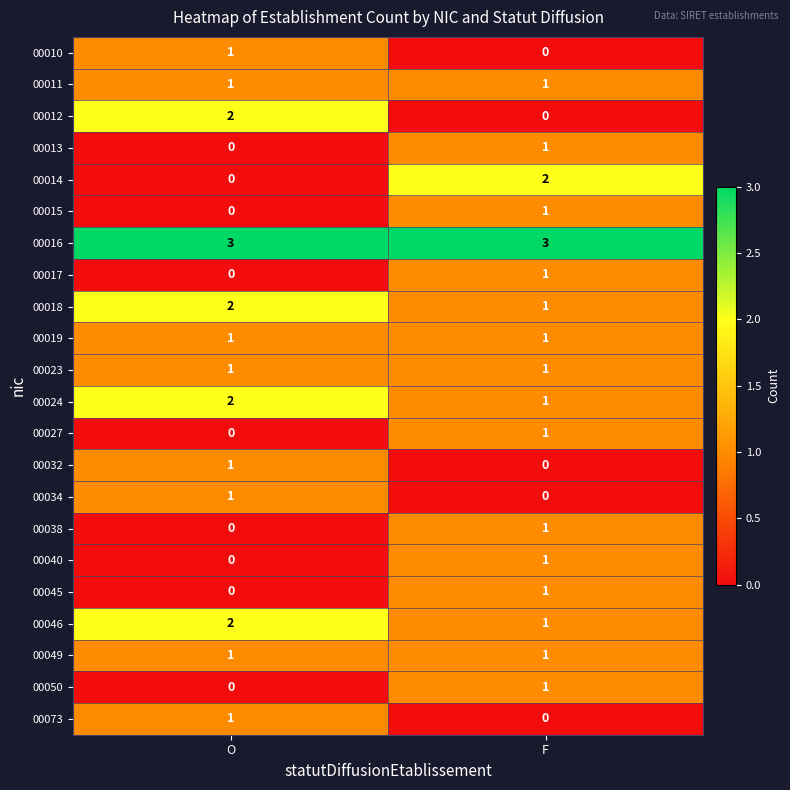

Which series has the largest total across all categories?

00016